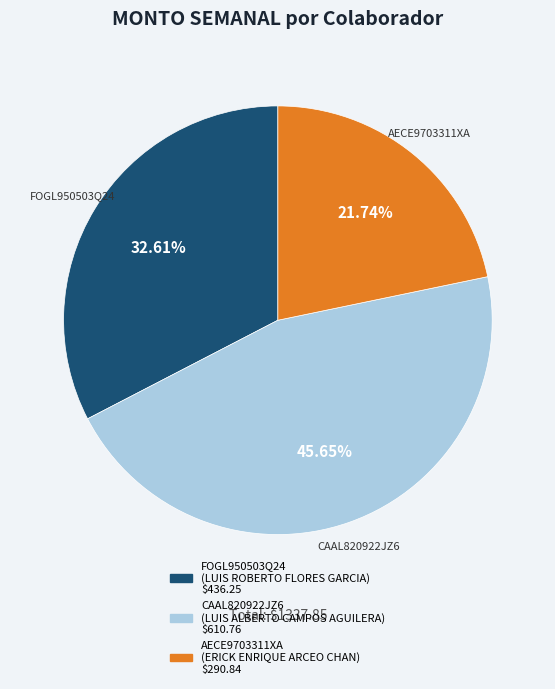

Between CAAL820922JZ6 and FOGL950503Q24, which is larger?

CAAL820922JZ6